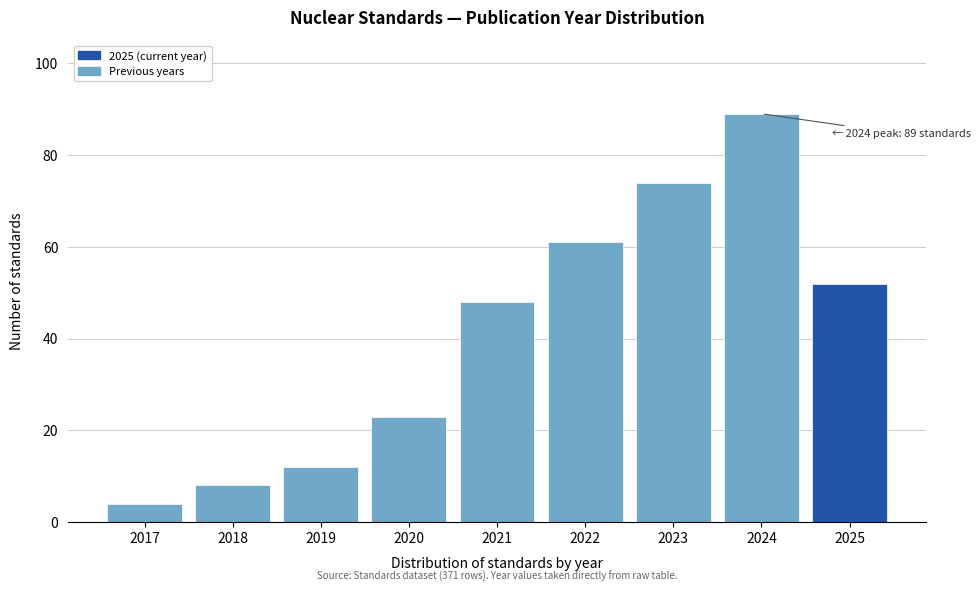

Reading left to right, extract all data points from this chart.

2017=4	2018=8	2019=12	2020=23	2021=48	2022=61	2023=74	2024=89	2025=52